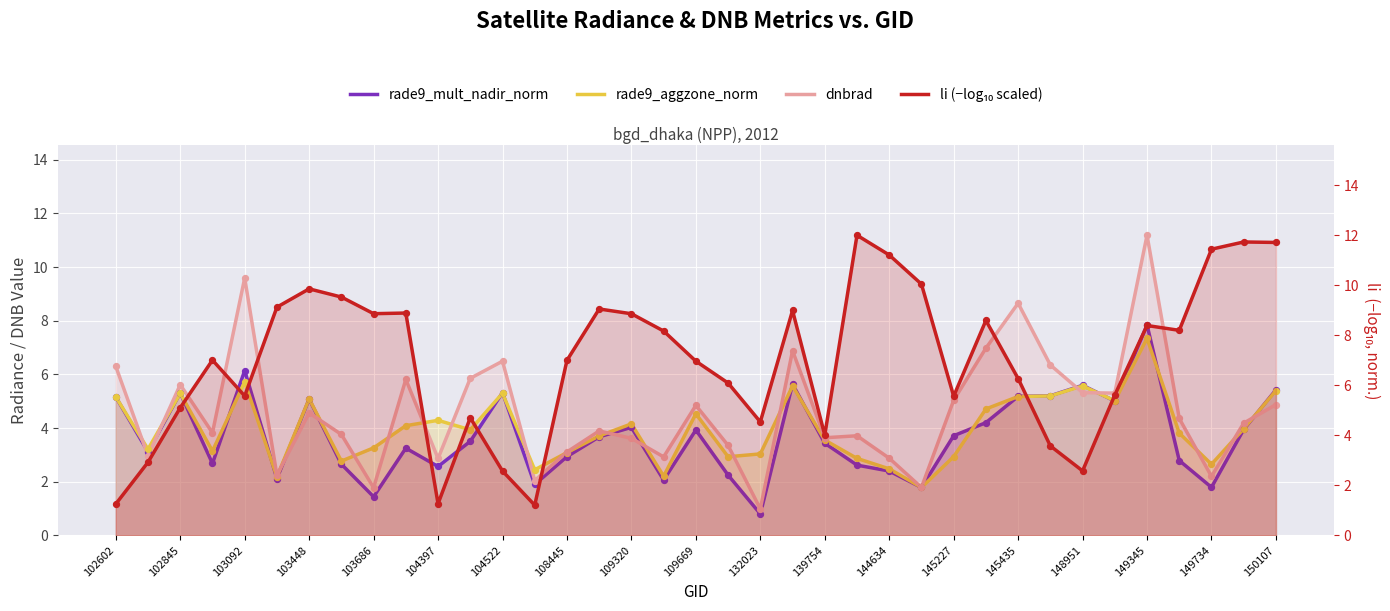

What are all the series names shown in the legend?

rade9_mult_nadir_norm, rade9_aggzone_norm, dnbrad, li (−log₁₀ scaled)